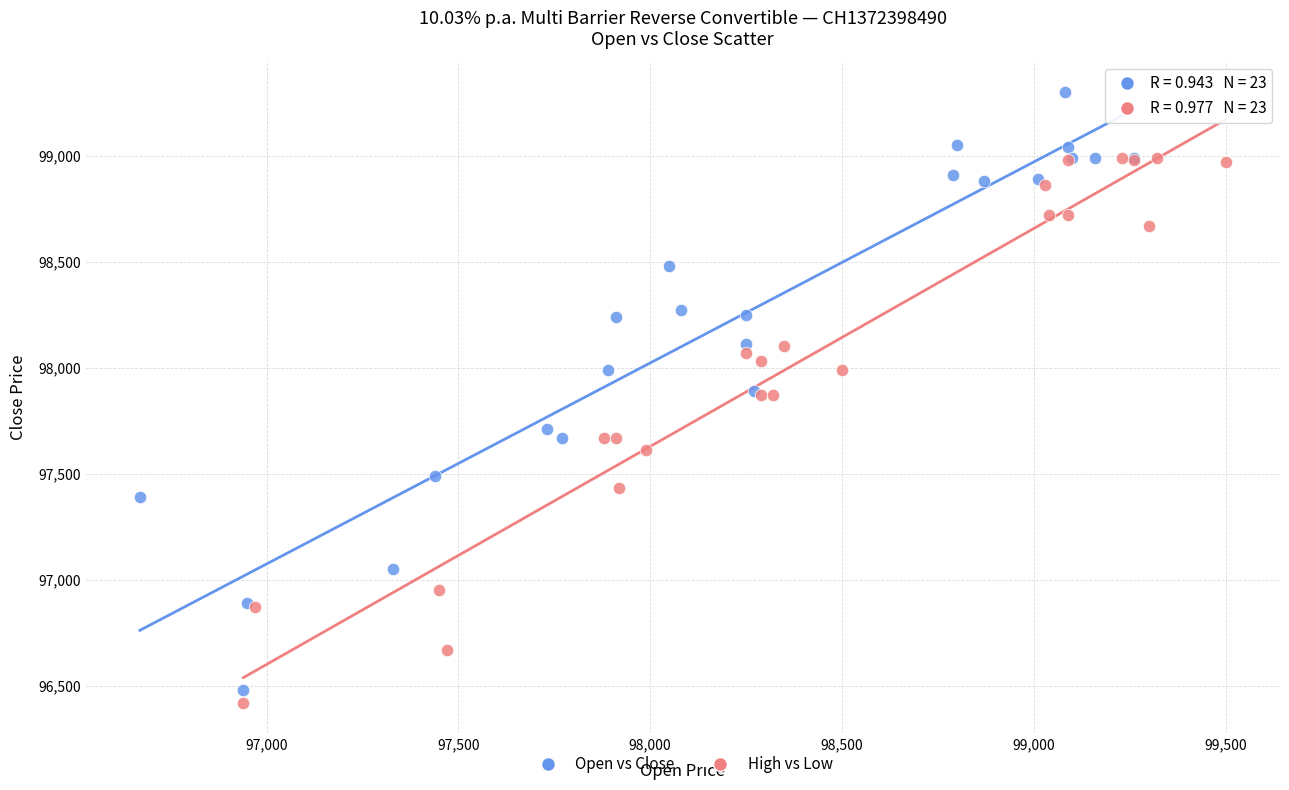

Which series has the widest spread of Y values?

Open vs Close